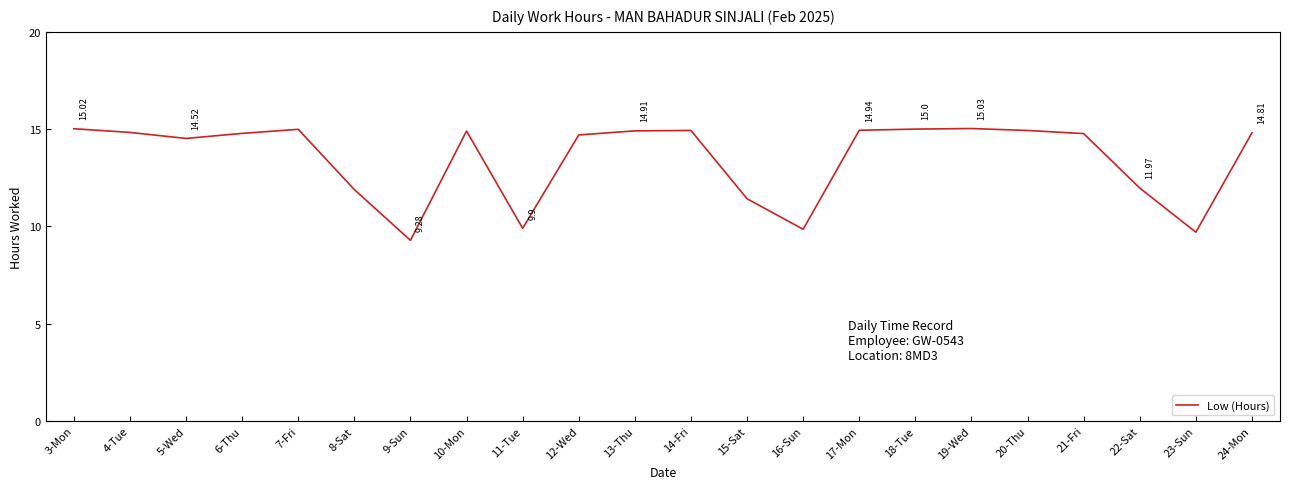

Between 12-Wed and 8-Sat, which is larger?

12-Wed